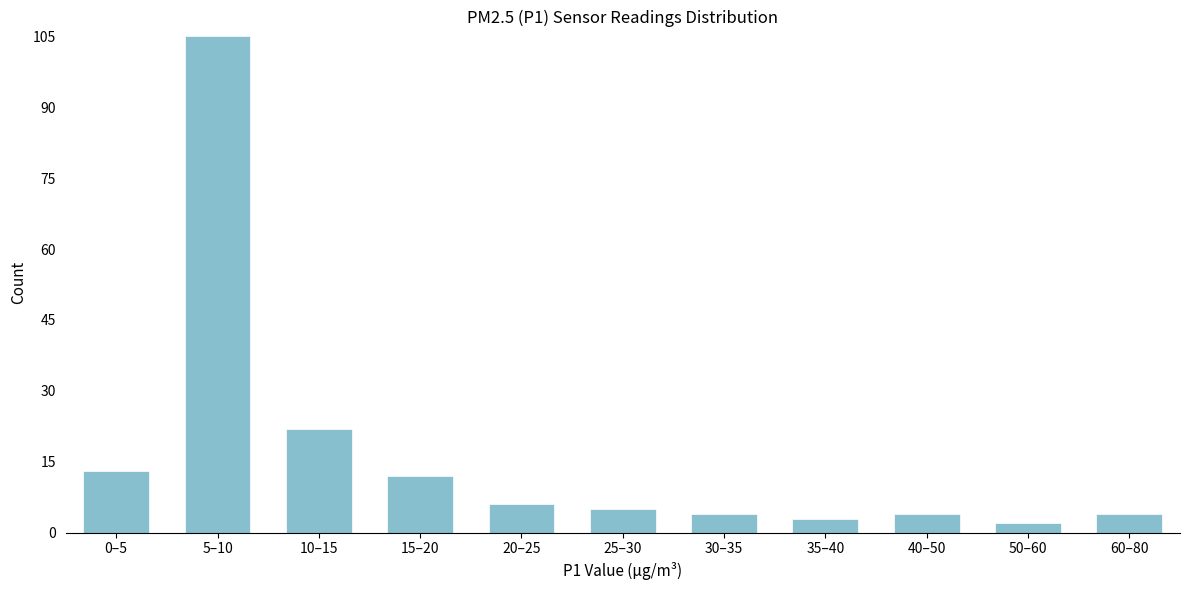

Reading left to right, what are all the values shown in this chart?

0–5=13	5–10=105	10–15=22	15–20=12	20–25=6	25–30=5	30–35=4	35–40=3	40–50=4	50–60=2	60–80=4